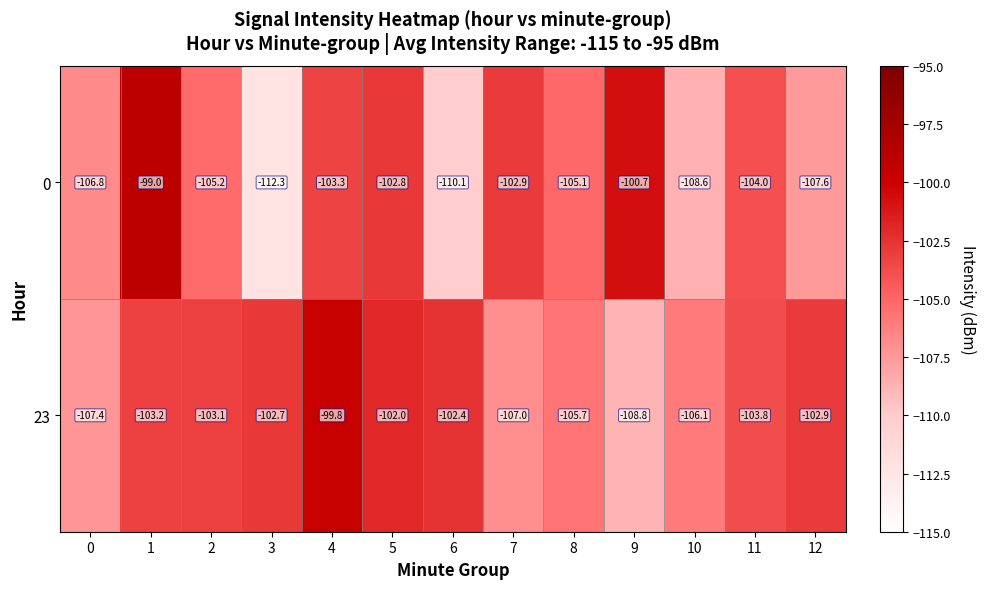

What is the sum of all 23 values?

-1354.9